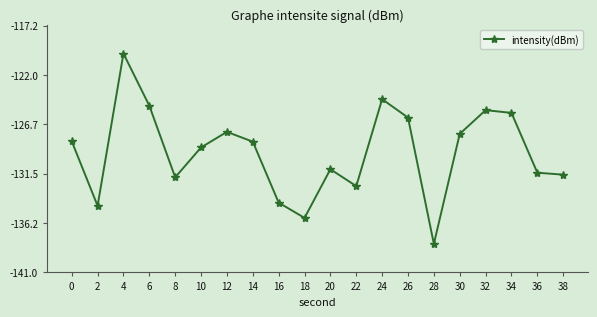

True or false: there are more than 0 points higher than both neighbors.

True